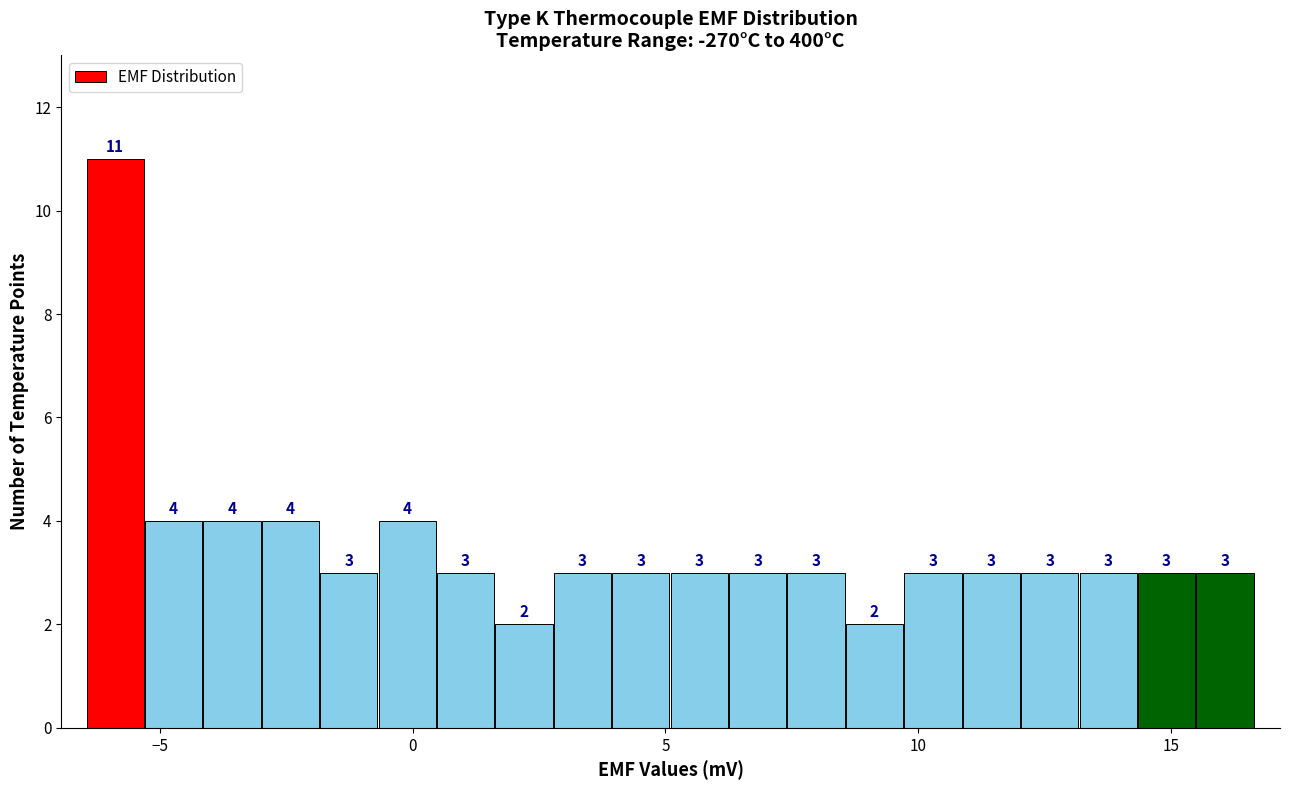

Around what value on the x-axis is the tallest bar? Give the approximate position of its centre, as read against the axis.

-6.0